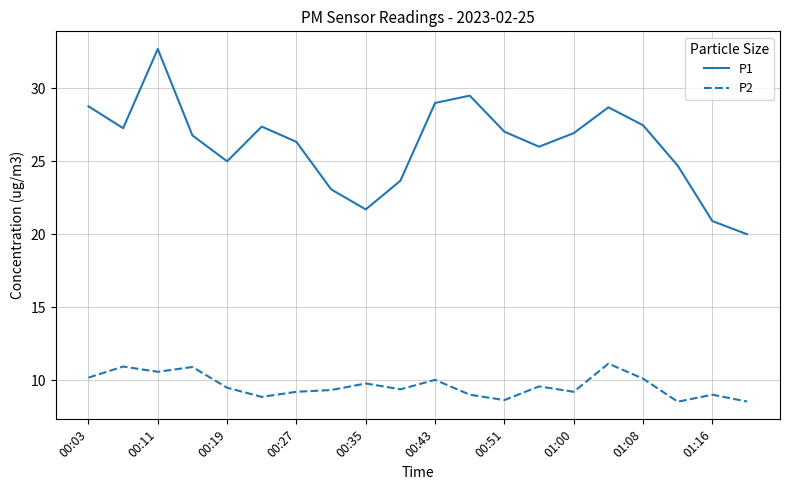

Which series has the largest range (max minus min)?

P1